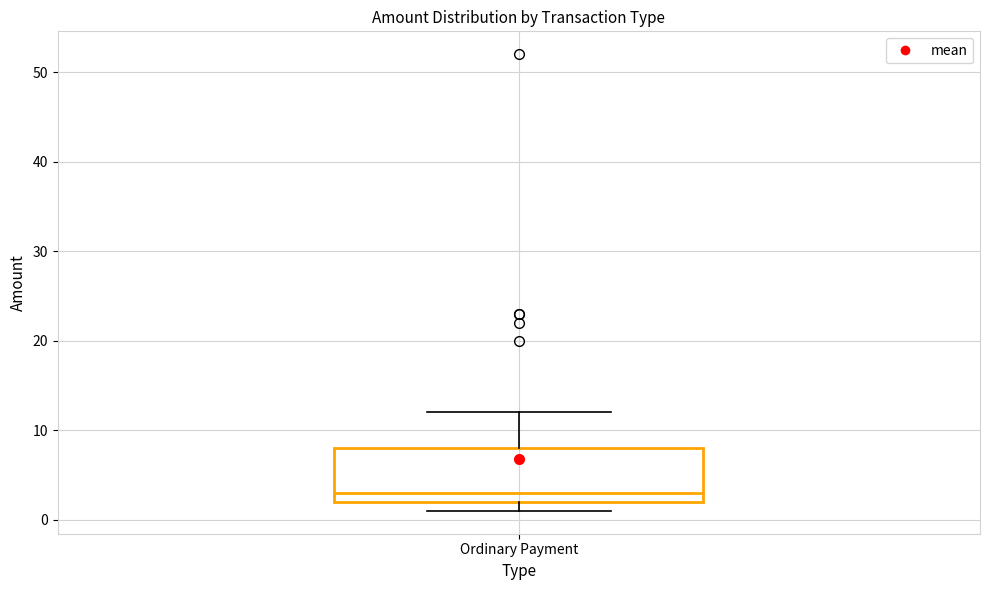

Transcribe this box plot: give where the median line is, the range the box spans, and where the two whiskers end, as read against the y-axis. The values are not printed on the chart, so give them approximately, as read against the axis.

median 3, box 2 to 8, whiskers 1 to 12